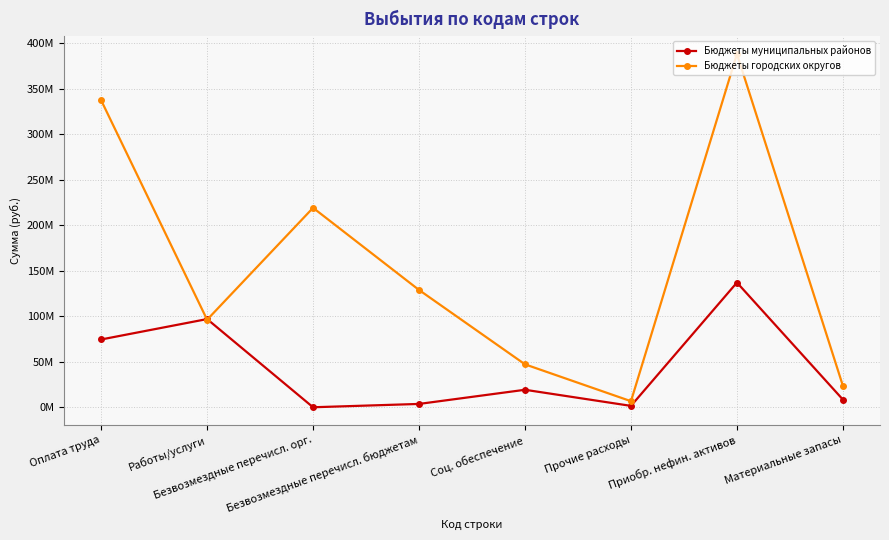

What is the spread (max minus min) of values at Безвозмездные перечисл. бюджетам?

125132726.1